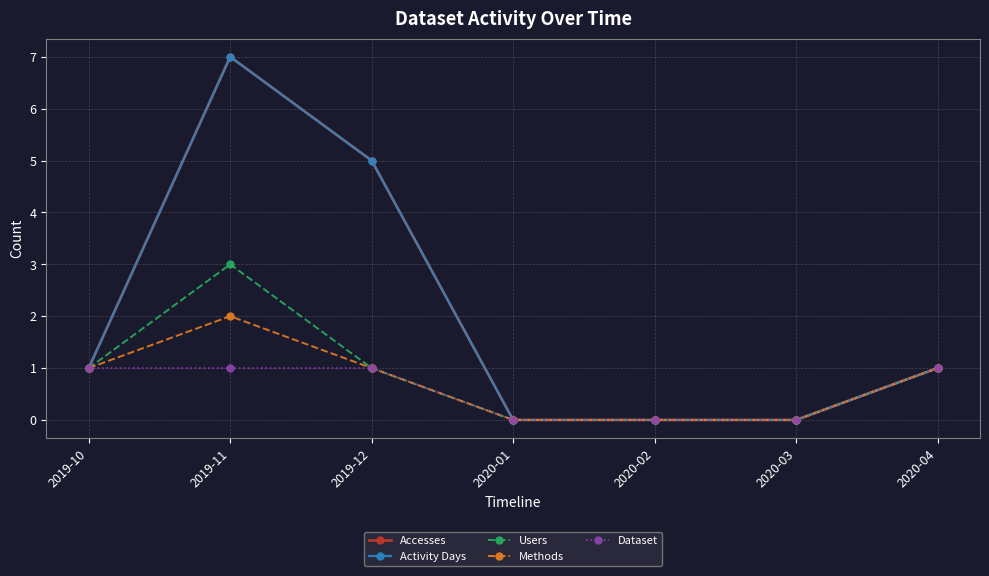

True or false: Methods has more than 0 interior local peaks.

True